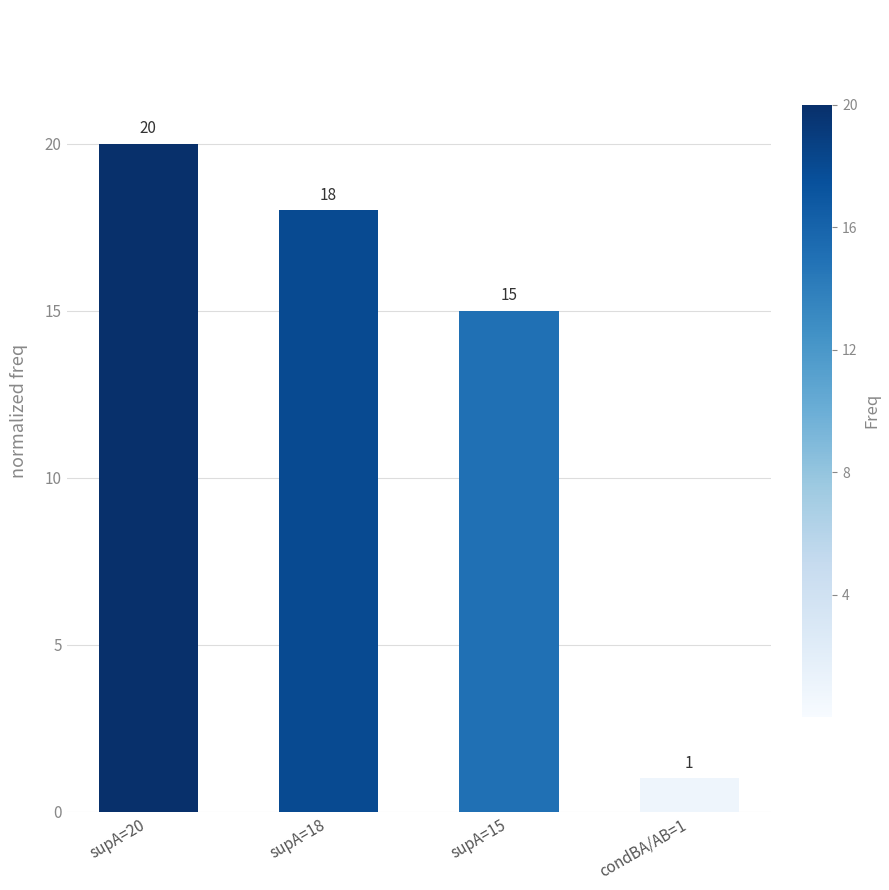

How many values are below 18?

2